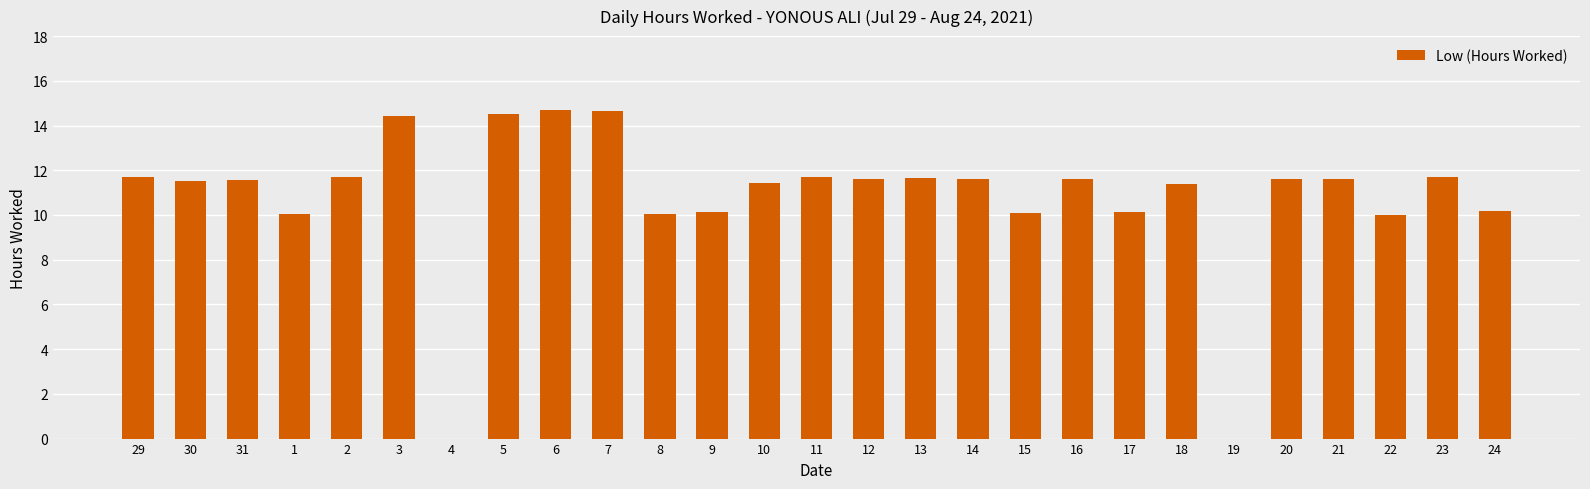

What is the maximum value shown in the chart?

14.7